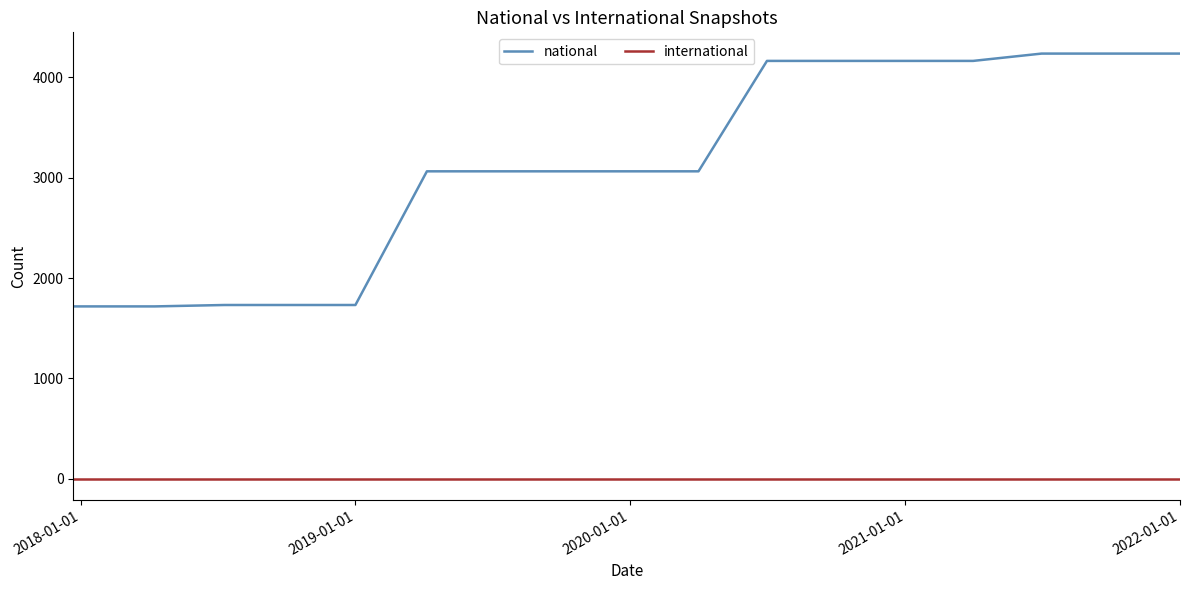

Rank the series by their maximum value, from highest to lowest.

national, international